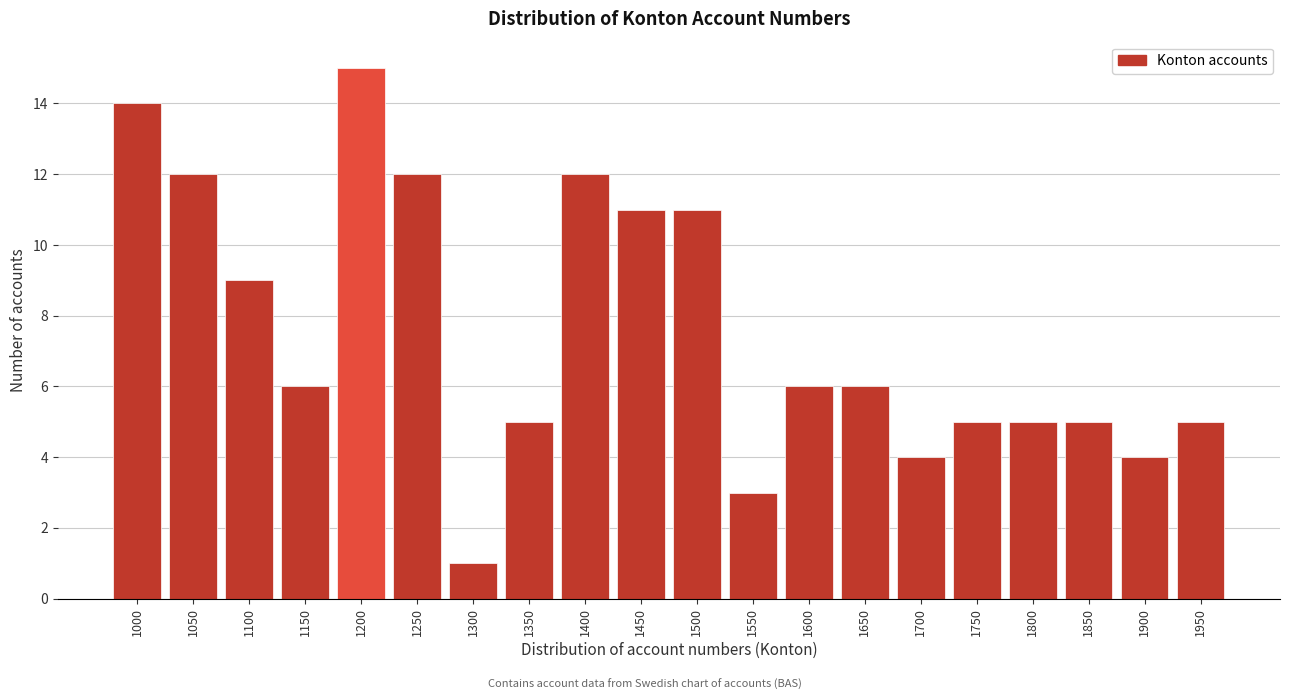

Reading left to right, list all the values displayed in this chart.

1000=14	1050=12	1100=9	1150=6	1200=15	1250=12	1300=1	1350=5	1400=12	1450=11	1500=11	1550=3	1600=6	1650=6	1700=4	1750=5	1800=5	1850=5	1900=4	1950=5